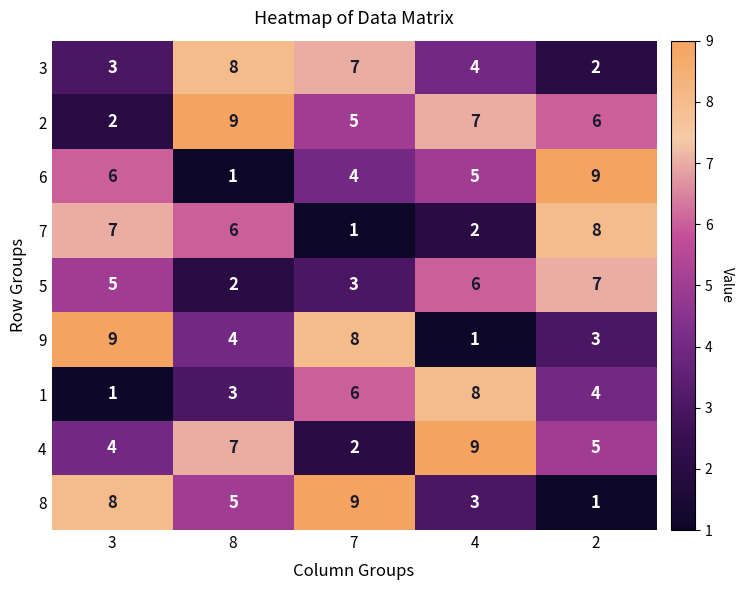

Rank the categories by 1 value from lowest to highest.

3, 8, 2, 7, 4